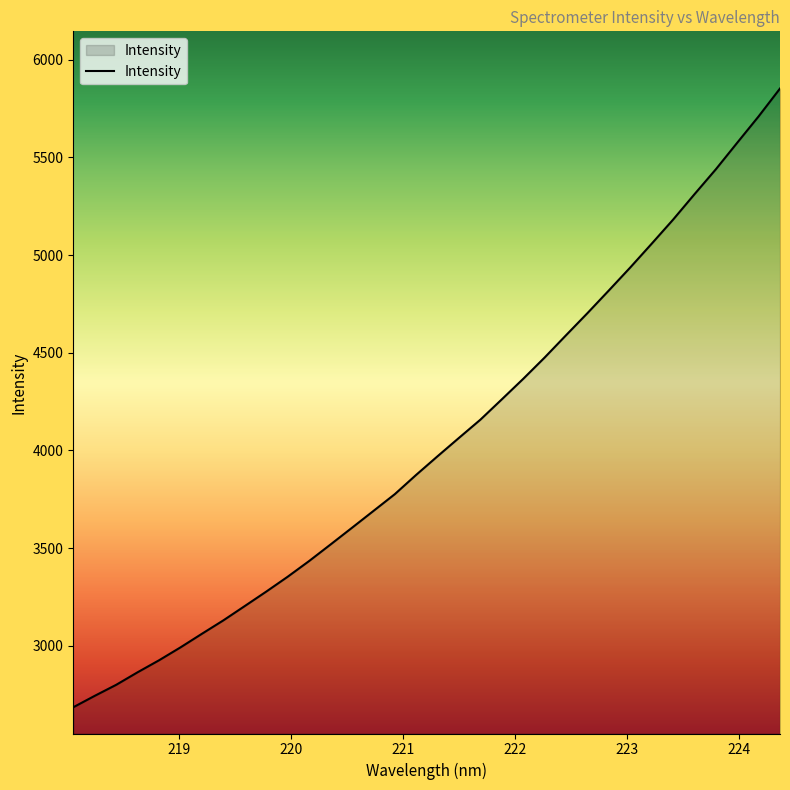

What is the difference between the maximum and minimum values?

3166.1